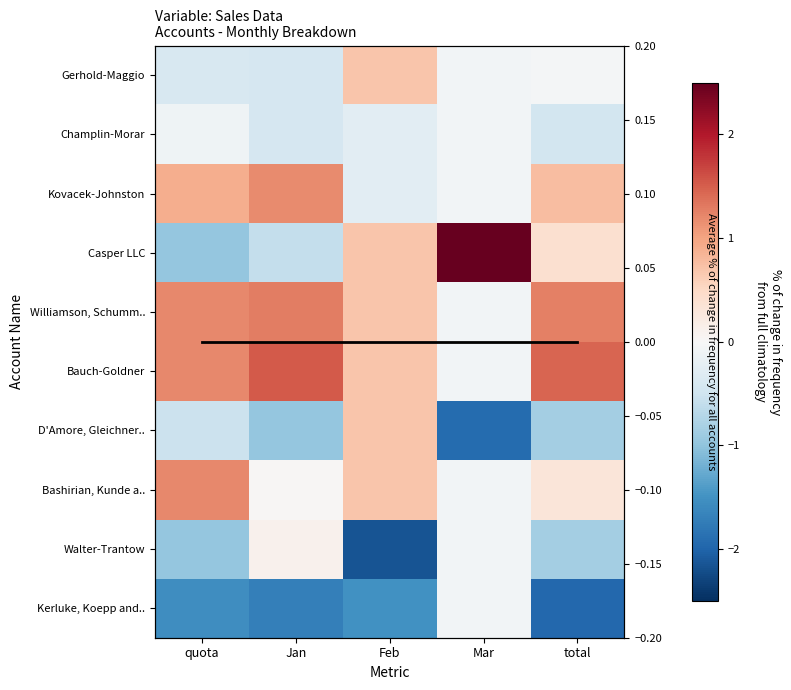

What is the difference between the Casper LLC values at Feb and Jan?

1.3